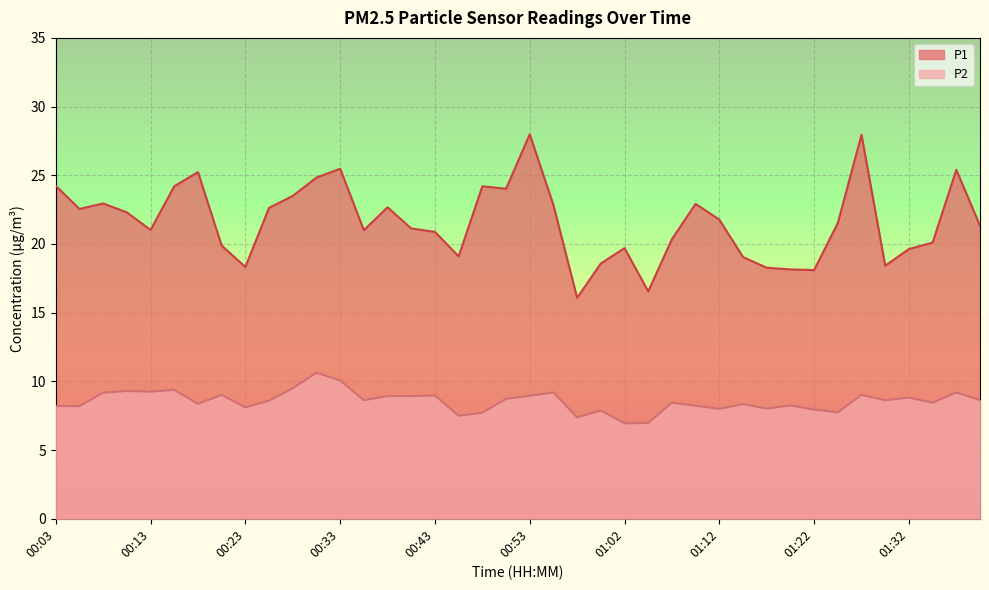

Rank the series by their maximum value, from highest to lowest.

P1, P2